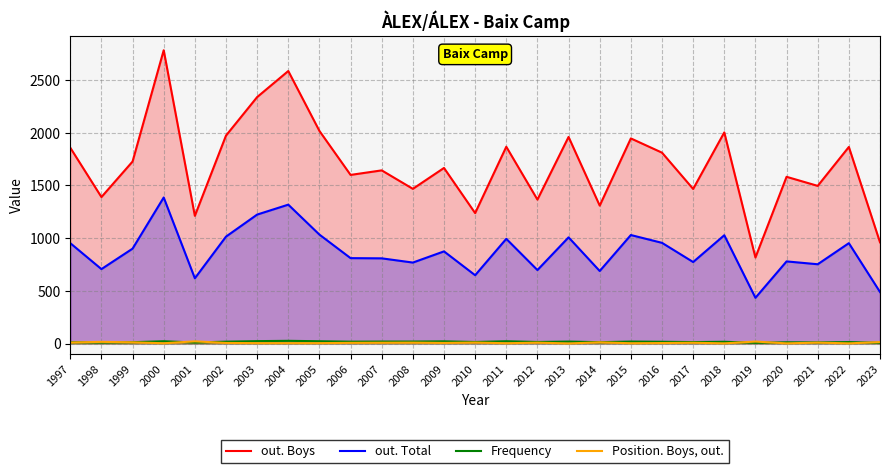

The value of out. Boys at 2016 is 504. True or false?

False